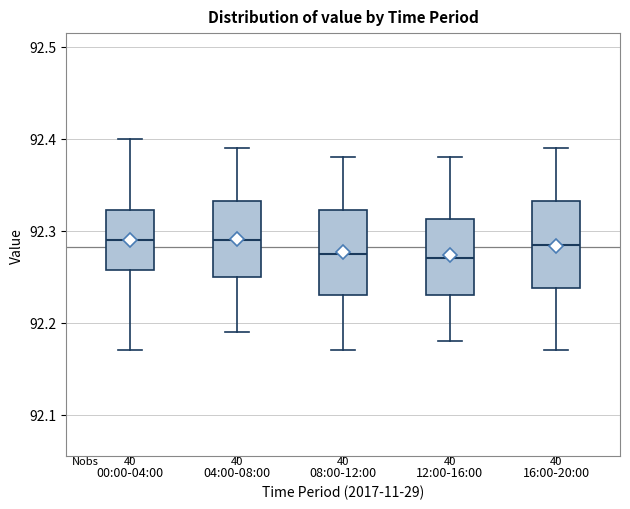

Reading left to right, transcribe this box plot: for each box, give where its median line is, the range the box spans, and where its two whiskers end, as read against the y-axis. The values are not printed on the chart, so give them approximately, as read against the axis.

00:00-04:00: median 92.29, box 92.26 to 92.32, whiskers 92.17 to 92.40
04:00-08:00: median 92.29, box 92.25 to 92.33, whiskers 92.19 to 92.39
08:00-12:00: median 92.28, box 92.23 to 92.32, whiskers 92.17 to 92.38
12:00-16:00: median 92.27, box 92.23 to 92.31, whiskers 92.18 to 92.38
16:00-20:00: median 92.29, box 92.24 to 92.33, whiskers 92.17 to 92.39